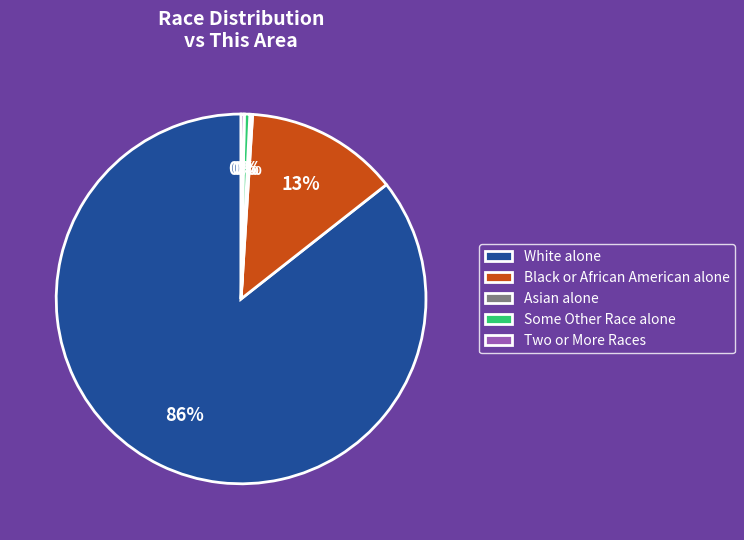

Which category accounts for the majority?

White alone